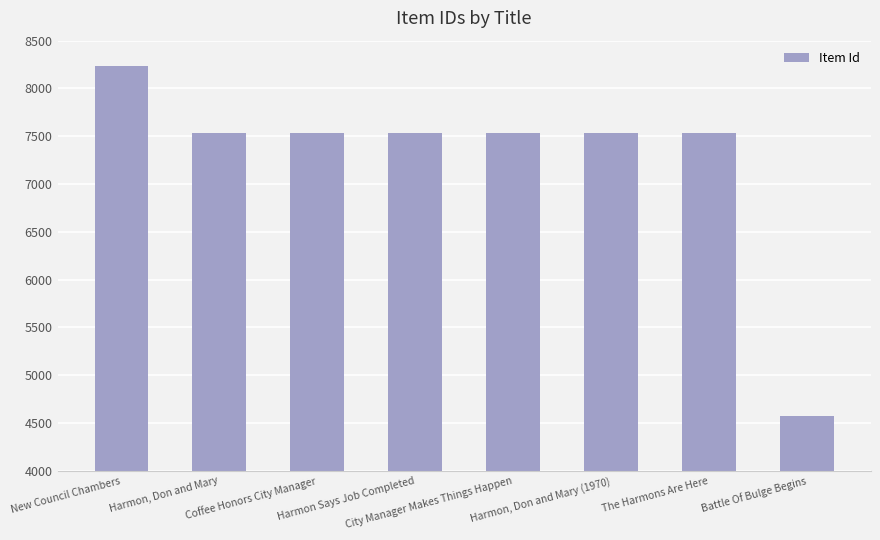

What is the label of the 5th bar from the right?

Harmon Says Job Completed